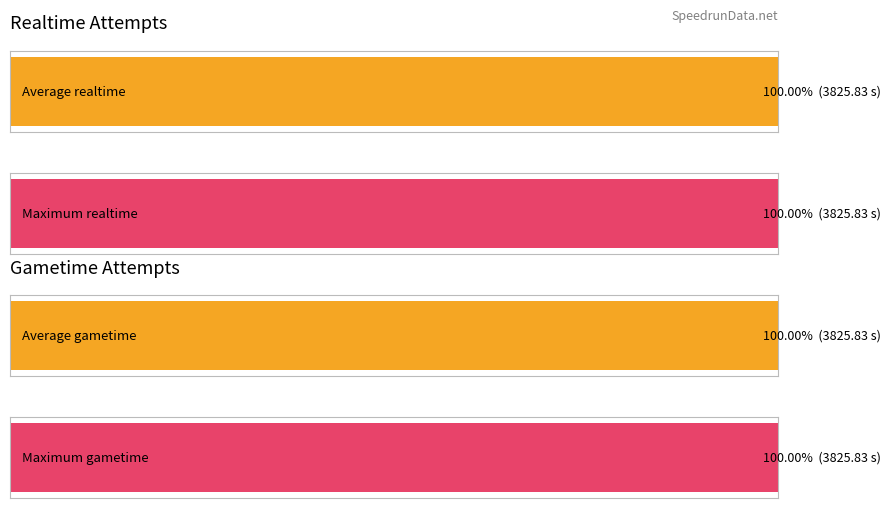

The value of Realtime (ms) at 59 is -1420004. True or false?

False